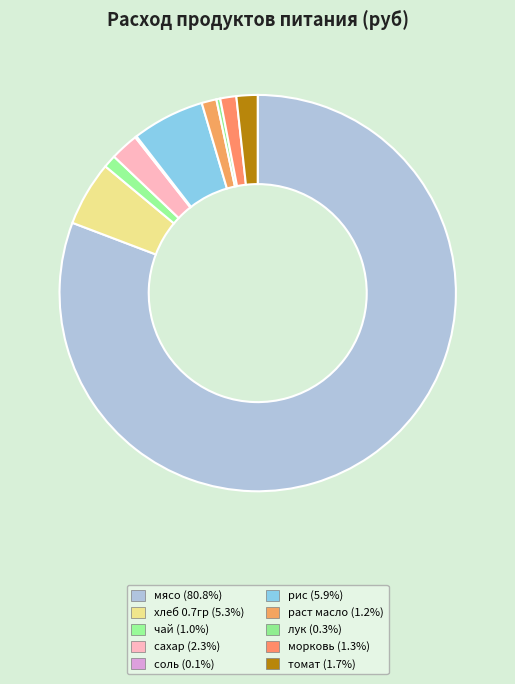

To the nearest percent, what is the difference between the largest and smallest slice percentages?

81%